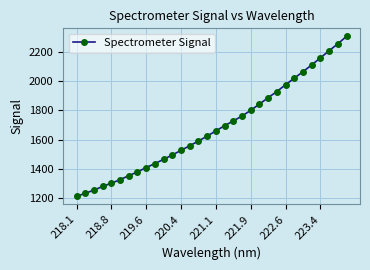

What is the smallest value displayed?

1211.8